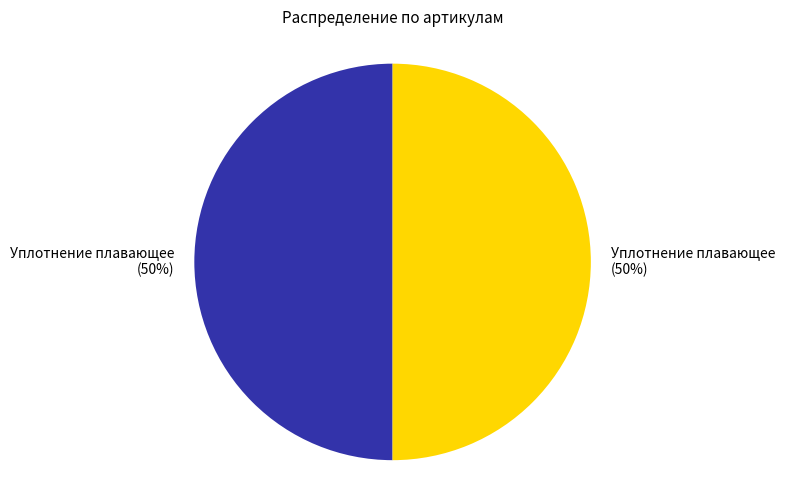

To the nearest percent, what is the average slice percentage?

50%